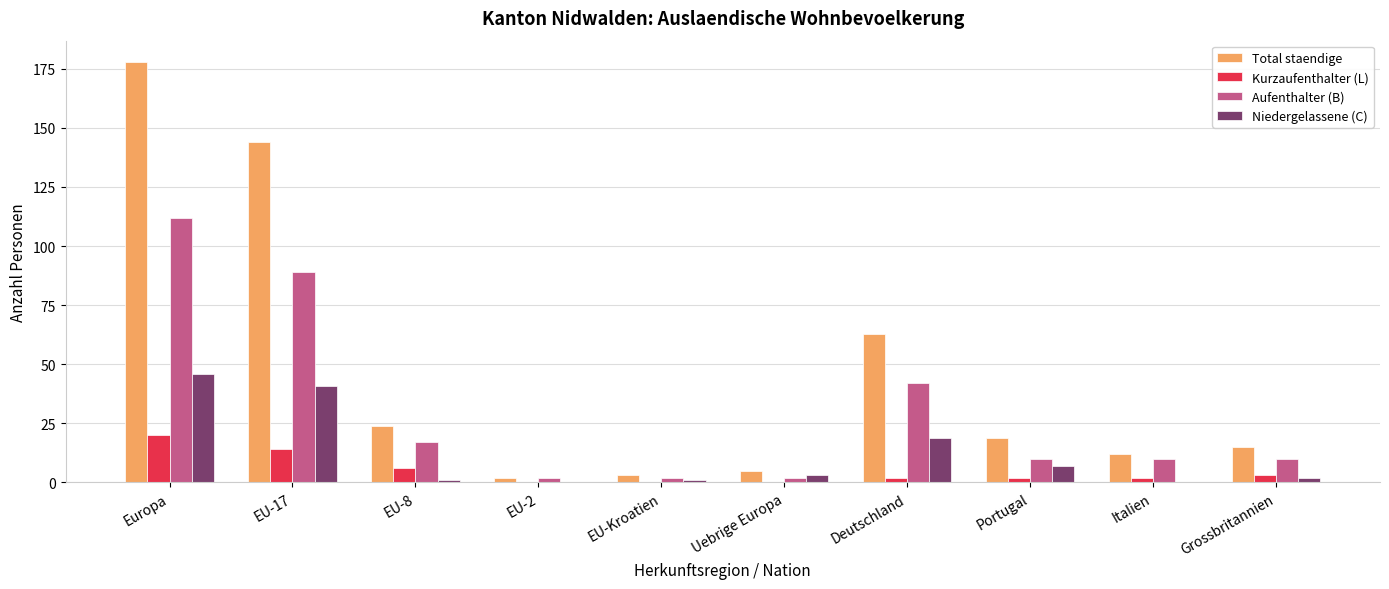

The Kurzaufenthalter (L) series shows 0 at EU-Kroatien. True or false?

True